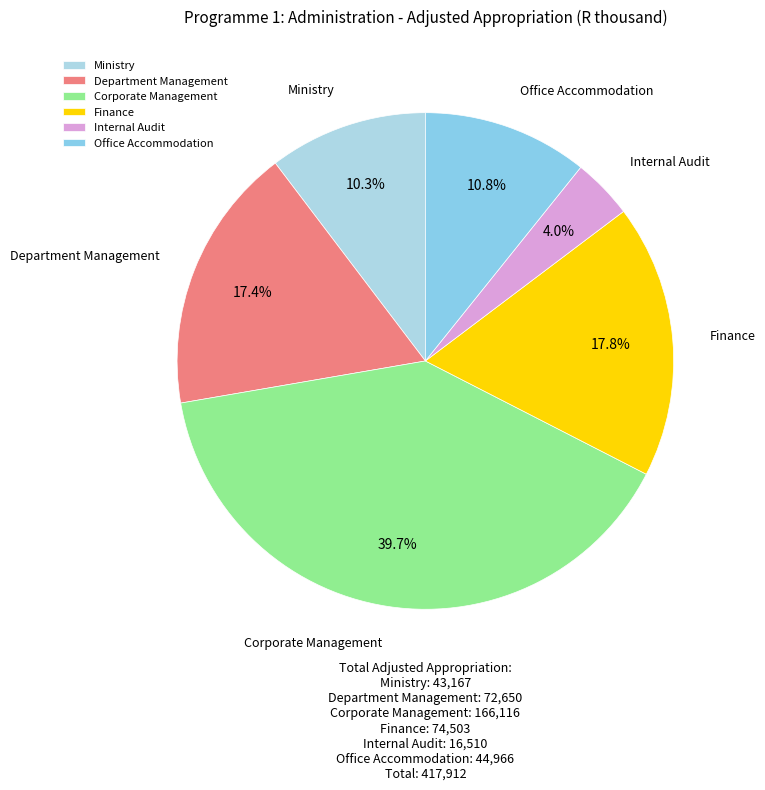

To the nearest percent, what is the average slice percentage?

17%